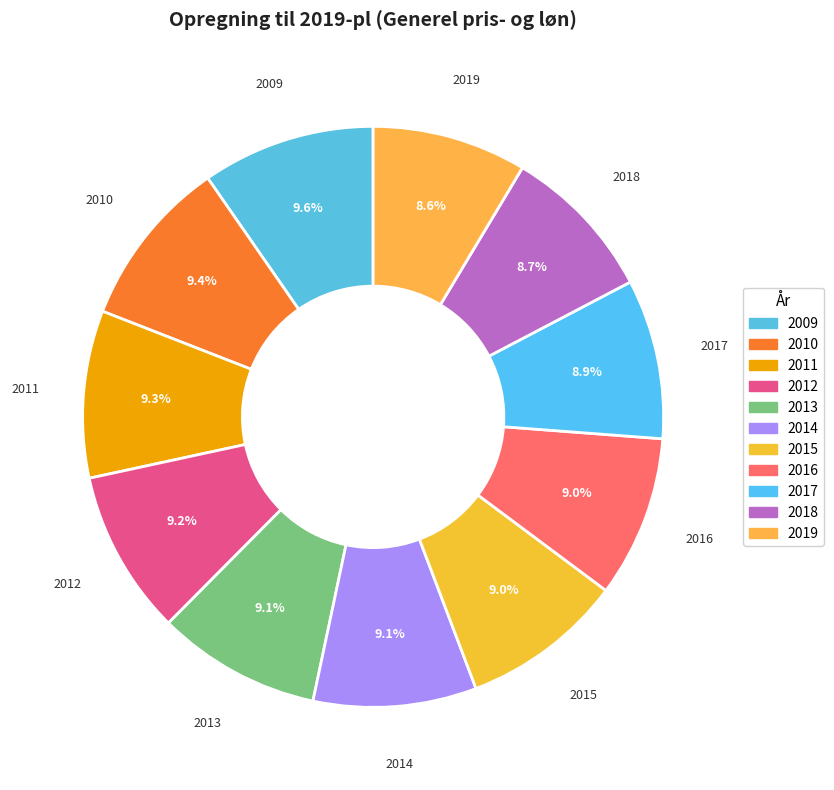

To the nearest percent, what is the combined percentage of 2019 and 2014?

18%